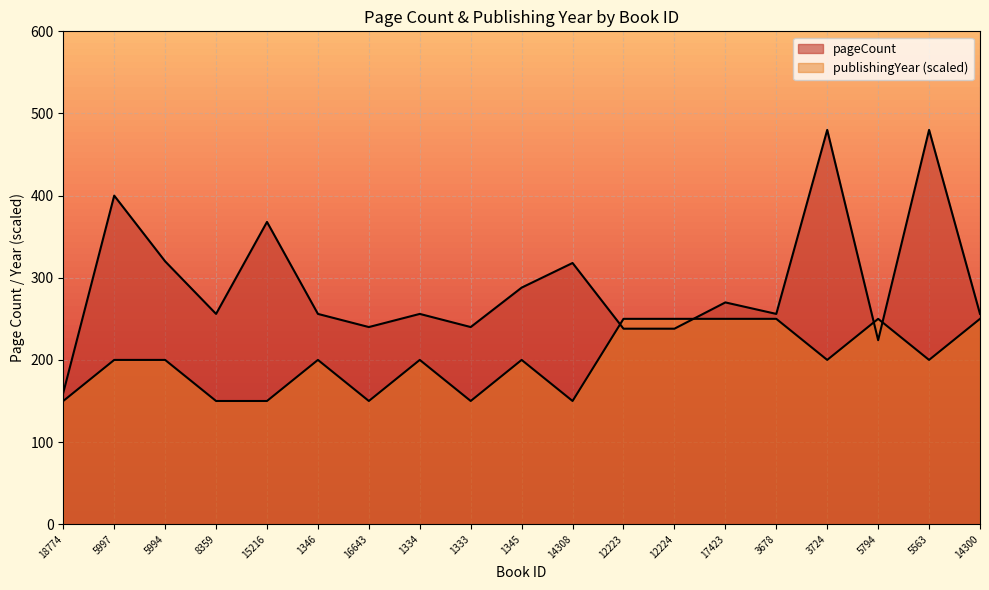

List the labels in order of publishingYear value, smallest first.

18774, 8359, 15216, 16643, 1333, 14308, 5997, 5994, 1346, 1334, 1345, 3724, 5563, 12223, 12224, 17423, 3678, 5794, 14300